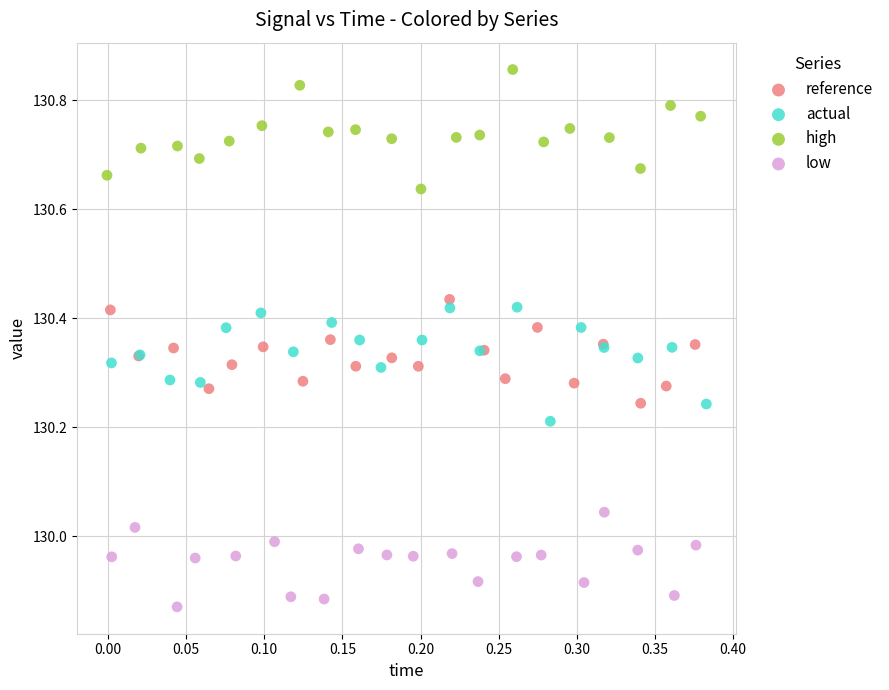

Which series contains the highest Y value?

high